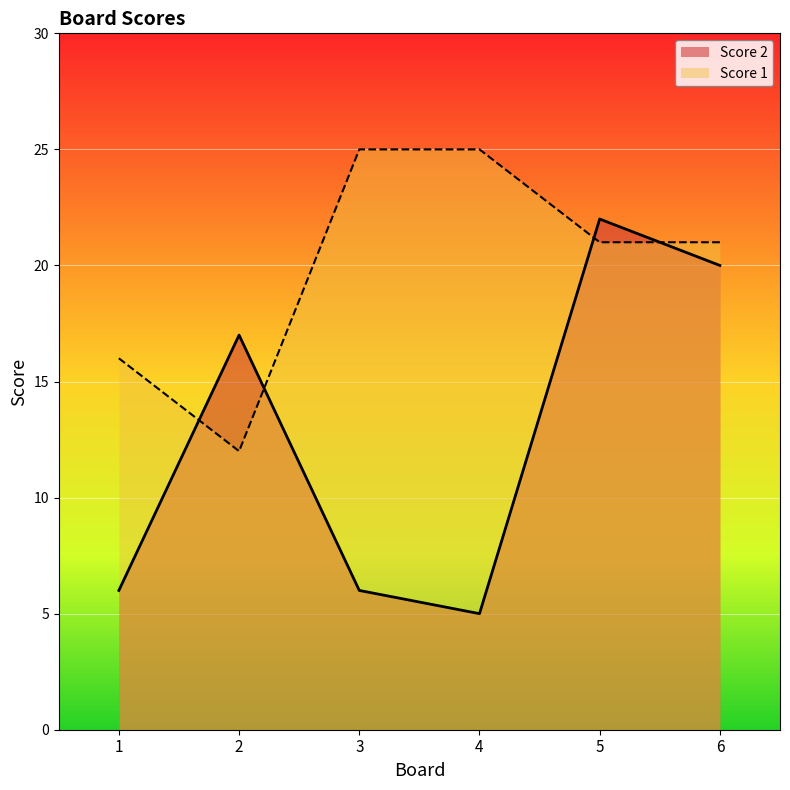

What is the spread (max minus min) of values at 4?

20